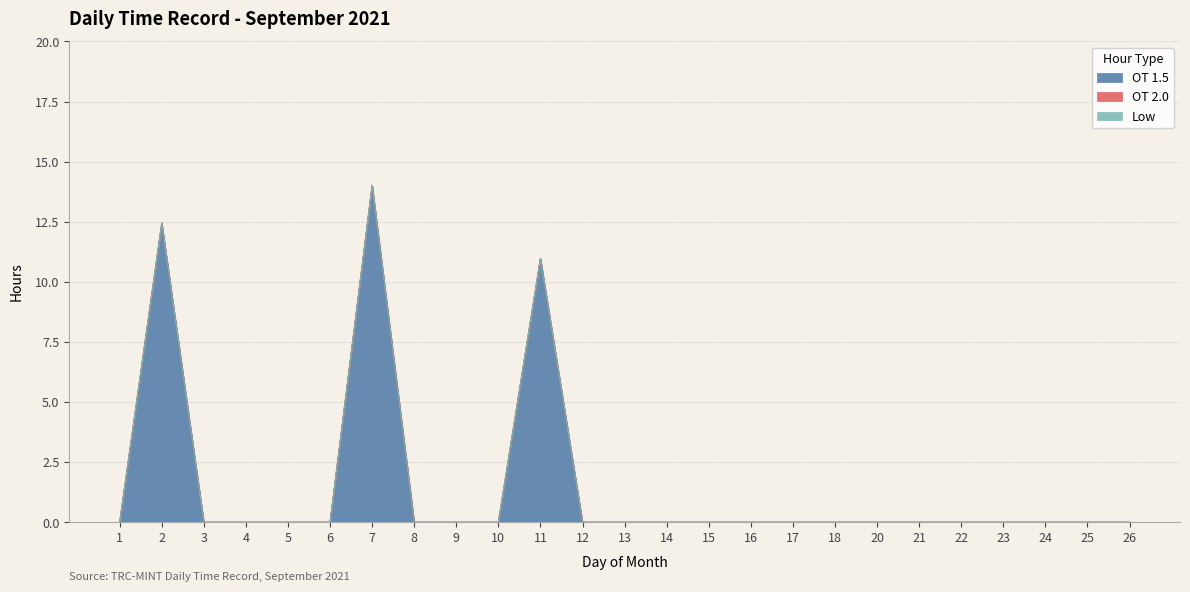

Reading left to right, extract all data points from this chart.

OT 1.5: 1=0.0	2=12.4	3=0.0	4=0.0	5=0.0	6=0.0	7=14.0	8=0.0	9=0.0	10=0.0	11=11.0	12=0.0	13=0.0	14=0.0	15=0.0	16=0.0	17=0.0	18=0.0	20=0.0	21=0.0	22=0.0	23=0.0	24=0.0	25=0.0	26=0.0
OT 2.0: 1=0.0	2=0.0	3=0.0	4=0.0	5=0.0	6=0.0	7=0.0	8=0.0	9=0.0	10=0.0	11=0.0	12=0.0	13=0.0	14=0.0	15=0.0	16=0.0	17=0.0	18=0.0	20=0.0	21=0.0	22=0.0	23=0.0	24=0.0	25=0.0	26=0.0
Low: 1=0.0	2=0.0	3=0.0	4=0.0	5=0.0	6=0.0	7=0.0	8=0.0	9=0.0	10=0.0	11=0.0	12=0.0	13=0.0	14=0.0	15=0.0	16=0.0	17=0.0	18=0.0	20=0.0	21=0.0	22=0.0	23=0.0	24=0.0	25=0.0	26=0.0